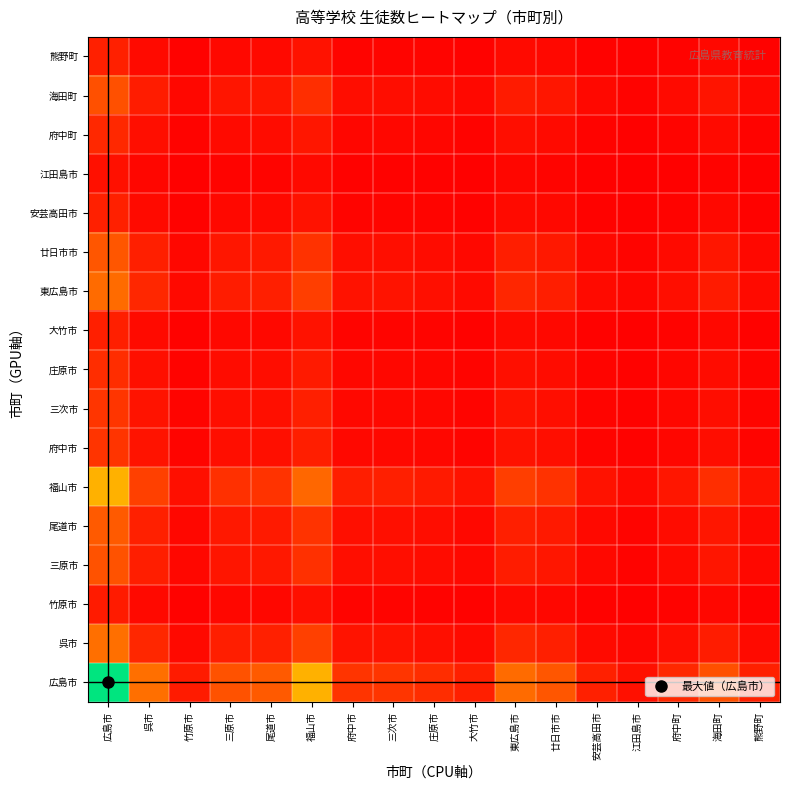

What is the difference between the highest and lowest values at 広島市?

0.9